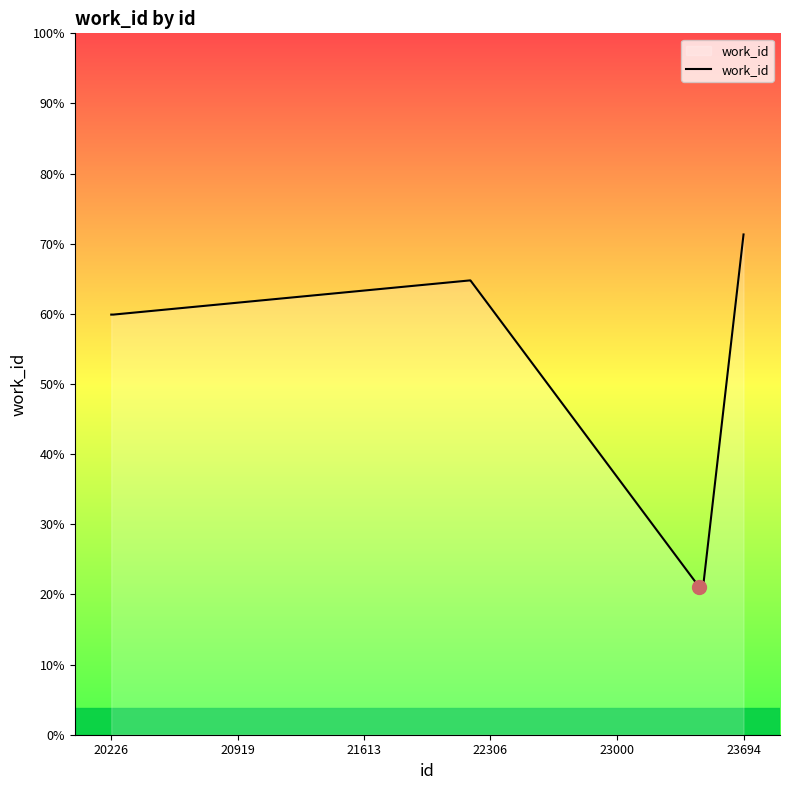

Is this an area chart (filled region under the line)?

Yes